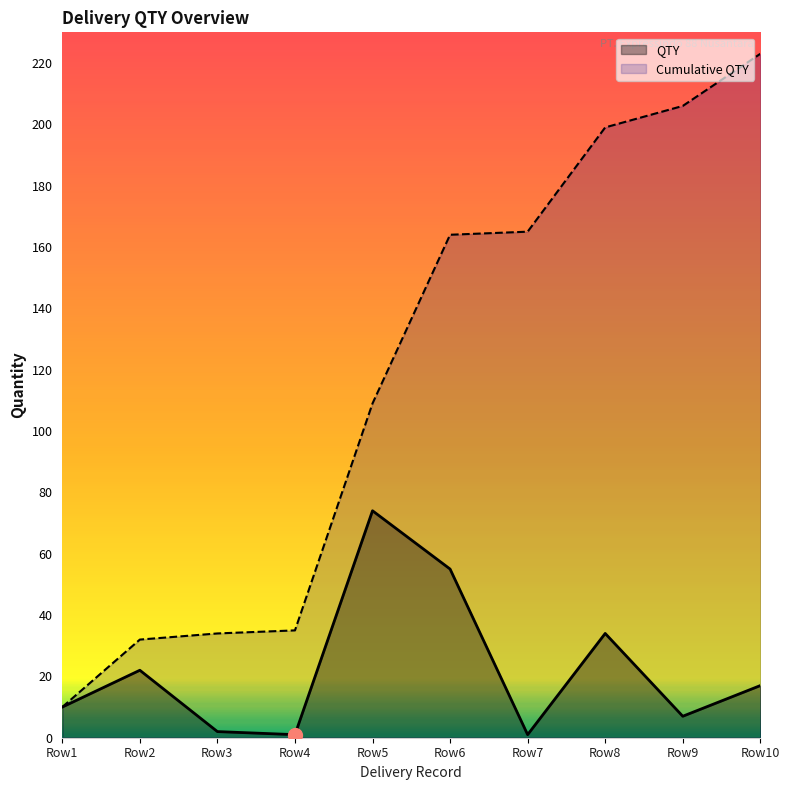

The value of QTY at Row5 is 74. True or false?

True